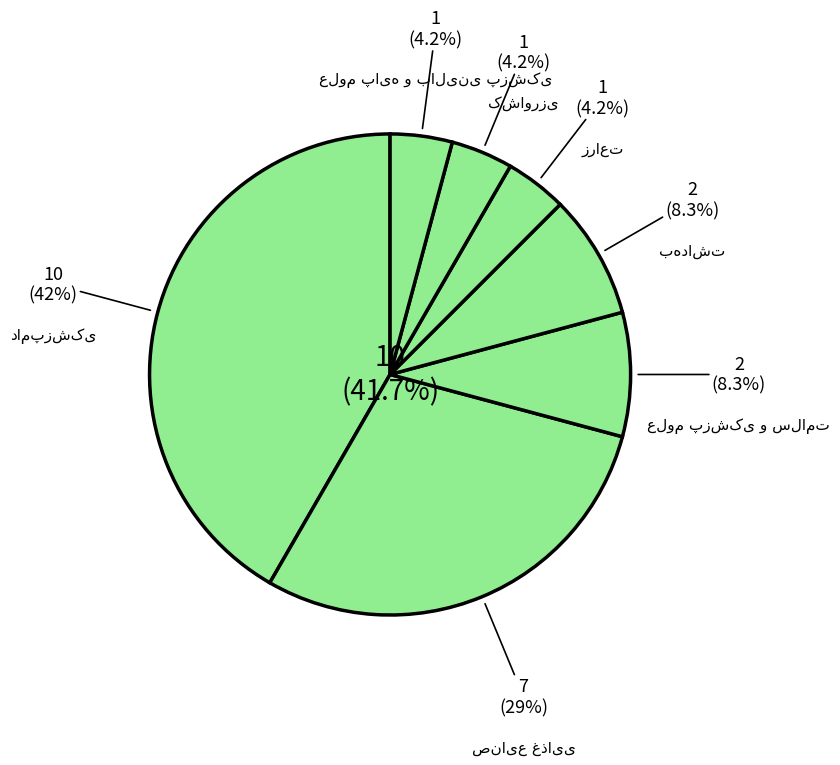

What is the total percentage of دامپزشکی and بهداشت?

50.0%